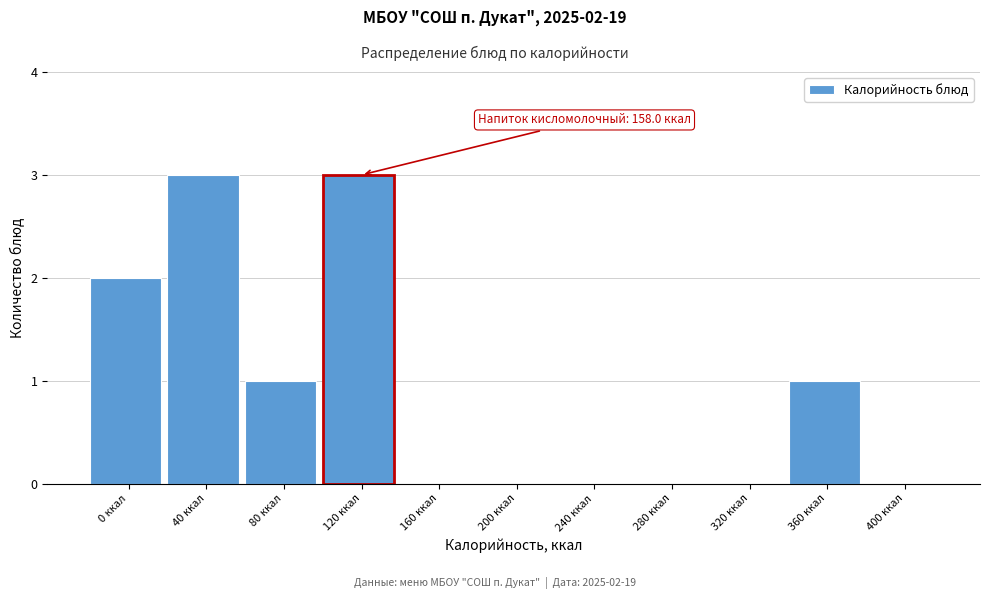

Reading left to right, extract all data points from this chart.

0 ккал=2	40 ккал=3	80 ккал=1	120 ккал=3	160 ккал=0	200 ккал=0	240 ккал=0	280 ккал=0	320 ккал=0	360 ккал=1	400 ккал=0